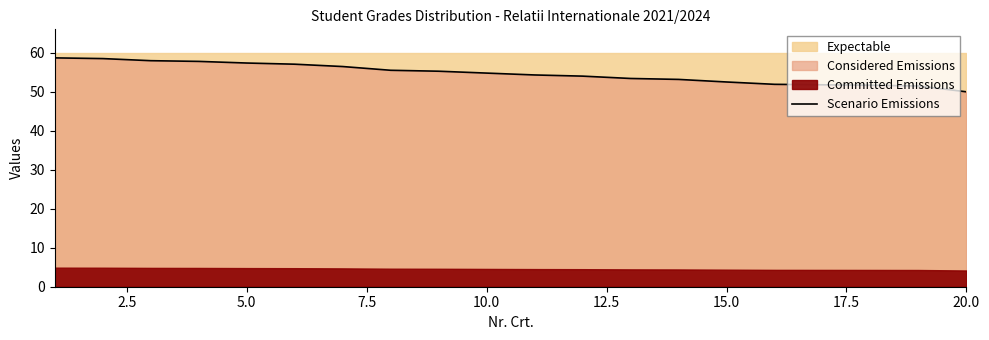

Which category has the lowest value in the Scenario Emissions series?

20.0